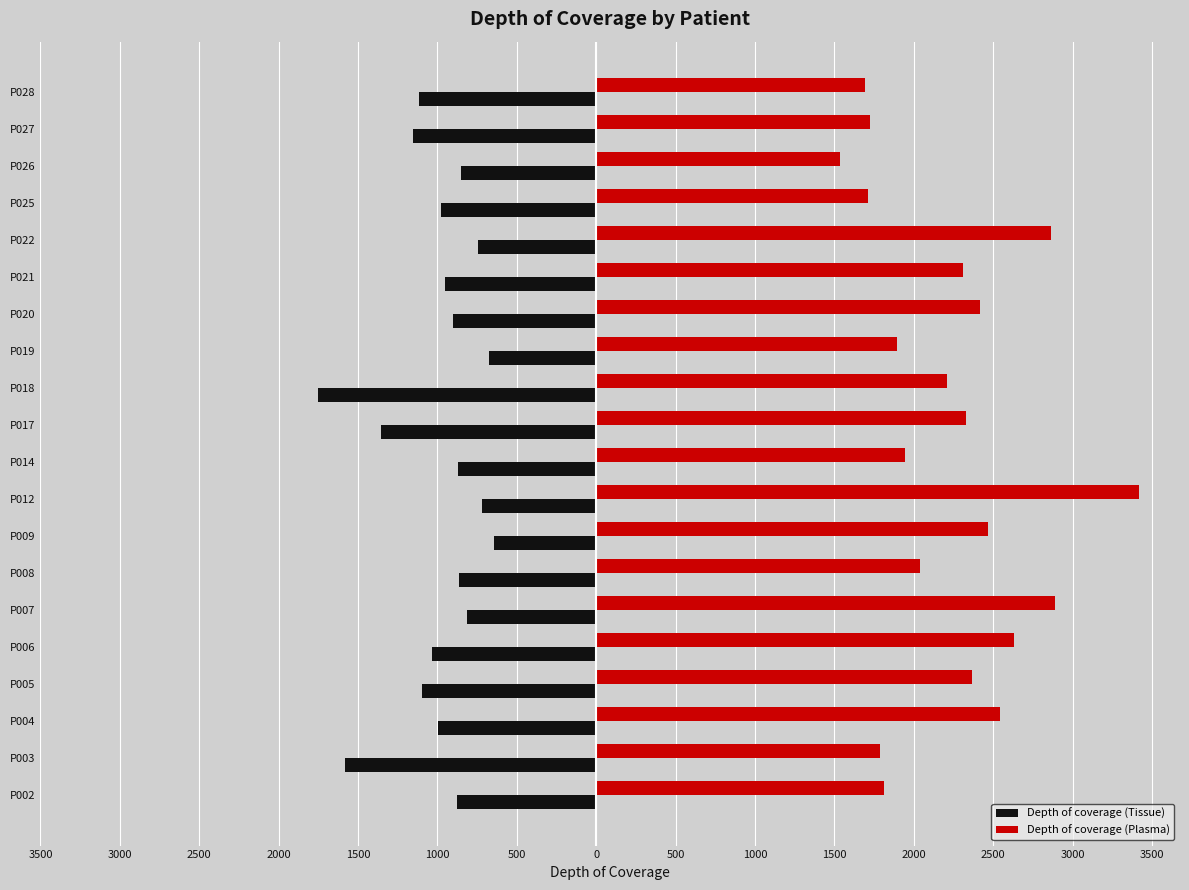

What is the average value of the Depth of coverage (Plasma) series?

2229